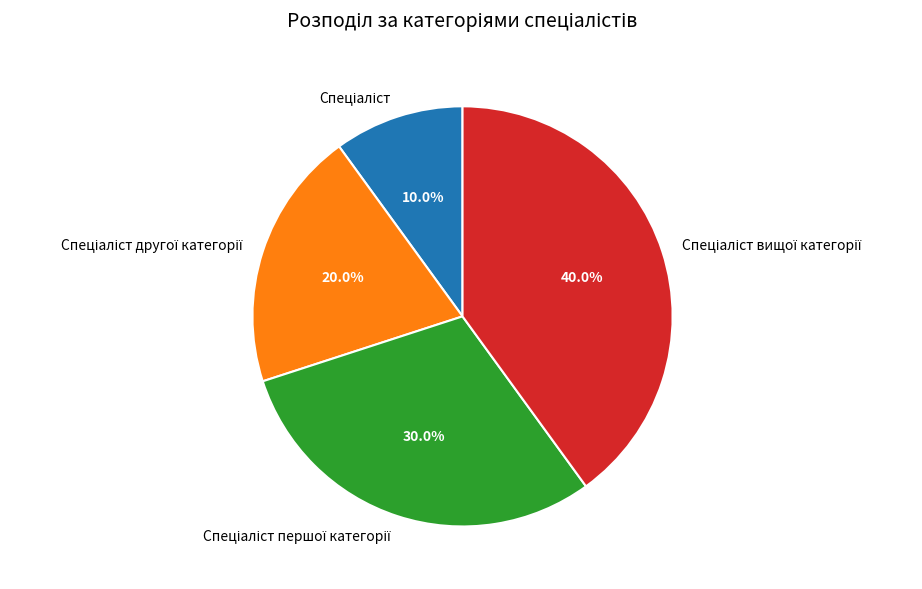

Does any single category account for the majority?

No